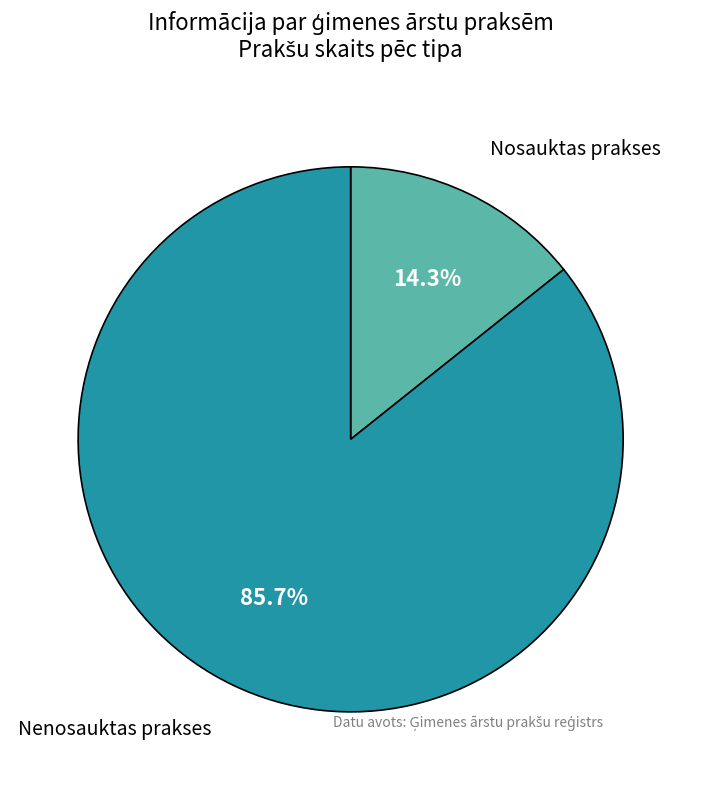

Is there any slice that represents more than half of the pie?

Yes